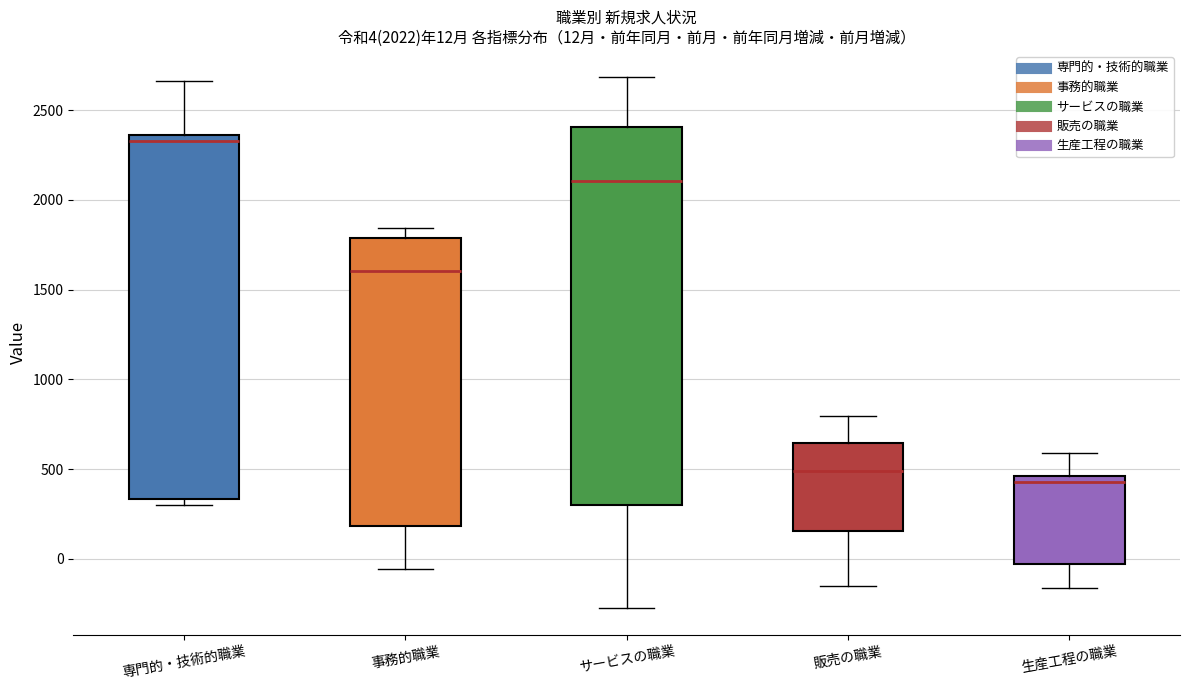

Which box's median line is the lowest?

生産工程の職業